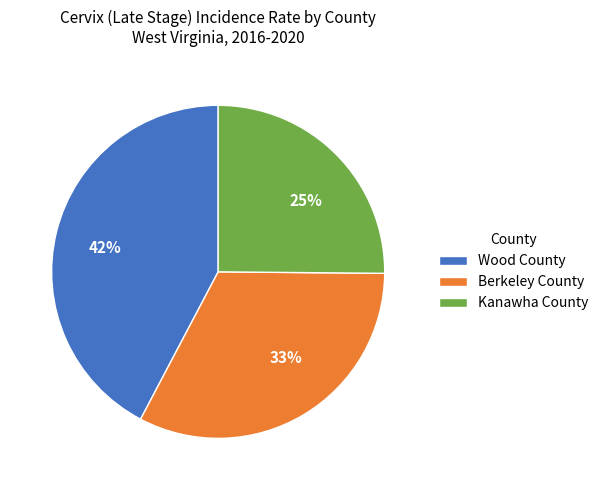

The Berkeley County slice represents 19% of the pie. True or false?

False